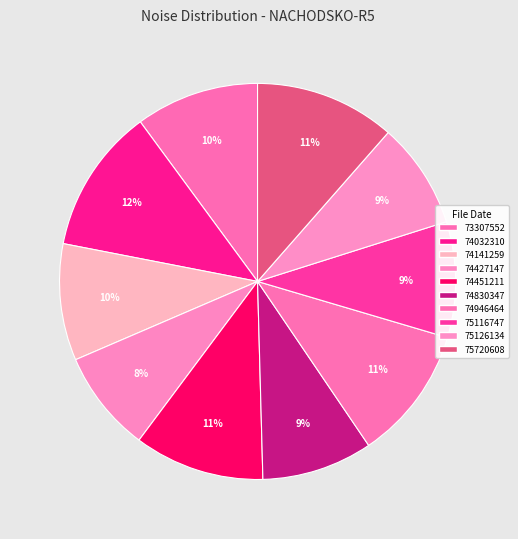

How many segments does this pie chart have?

10